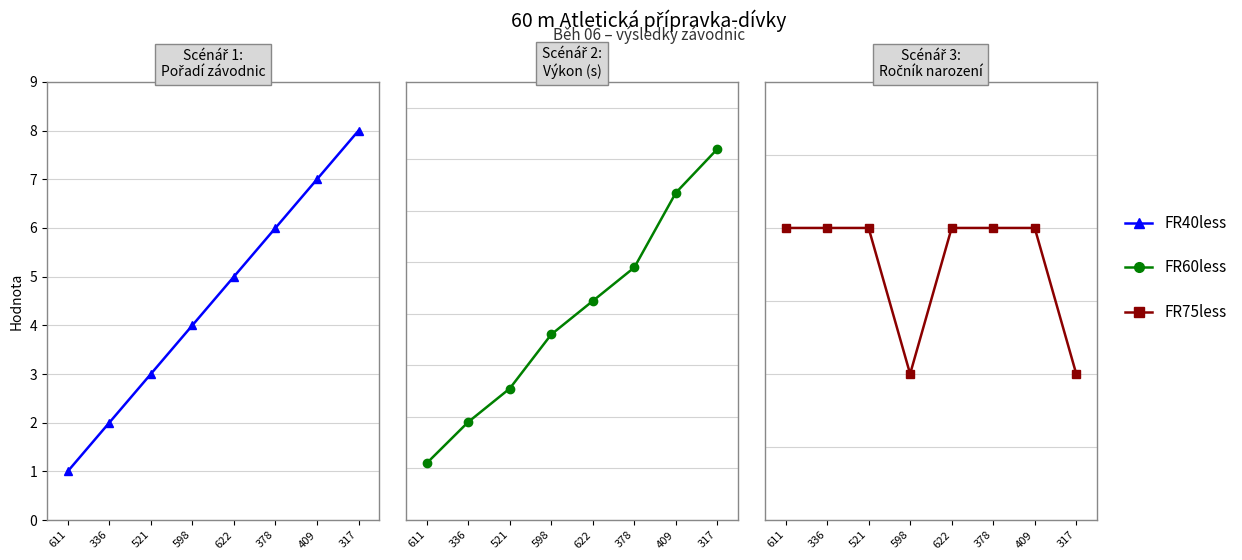

What is the value of the FR40less point at the 8th from the left?

8.0